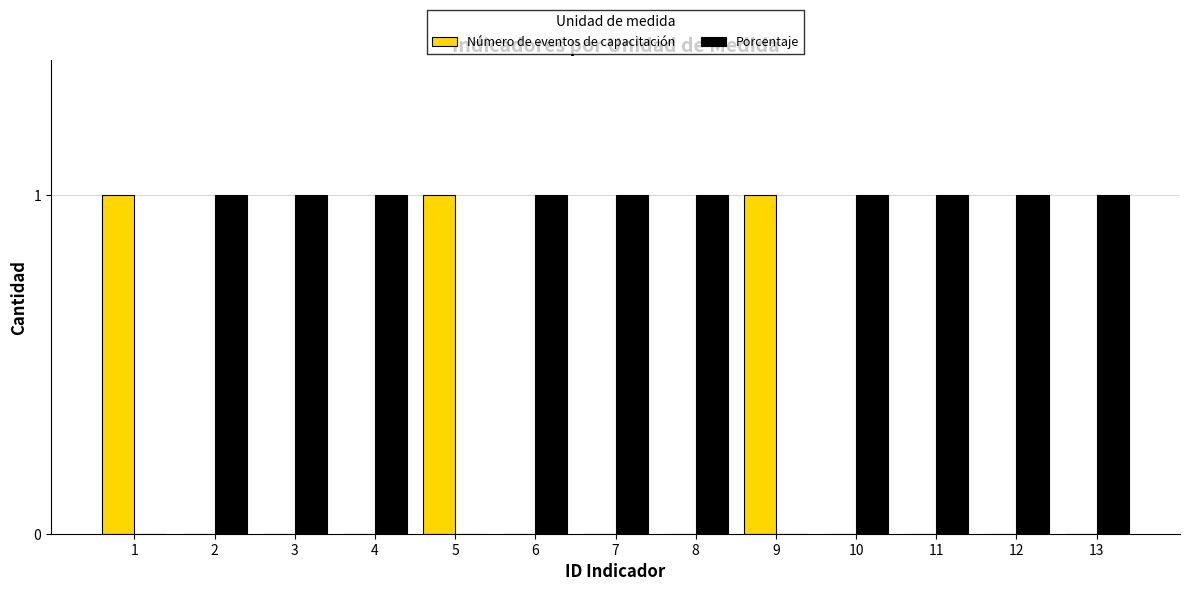

The Porcentaje series shows 1 at 3. True or false?

True